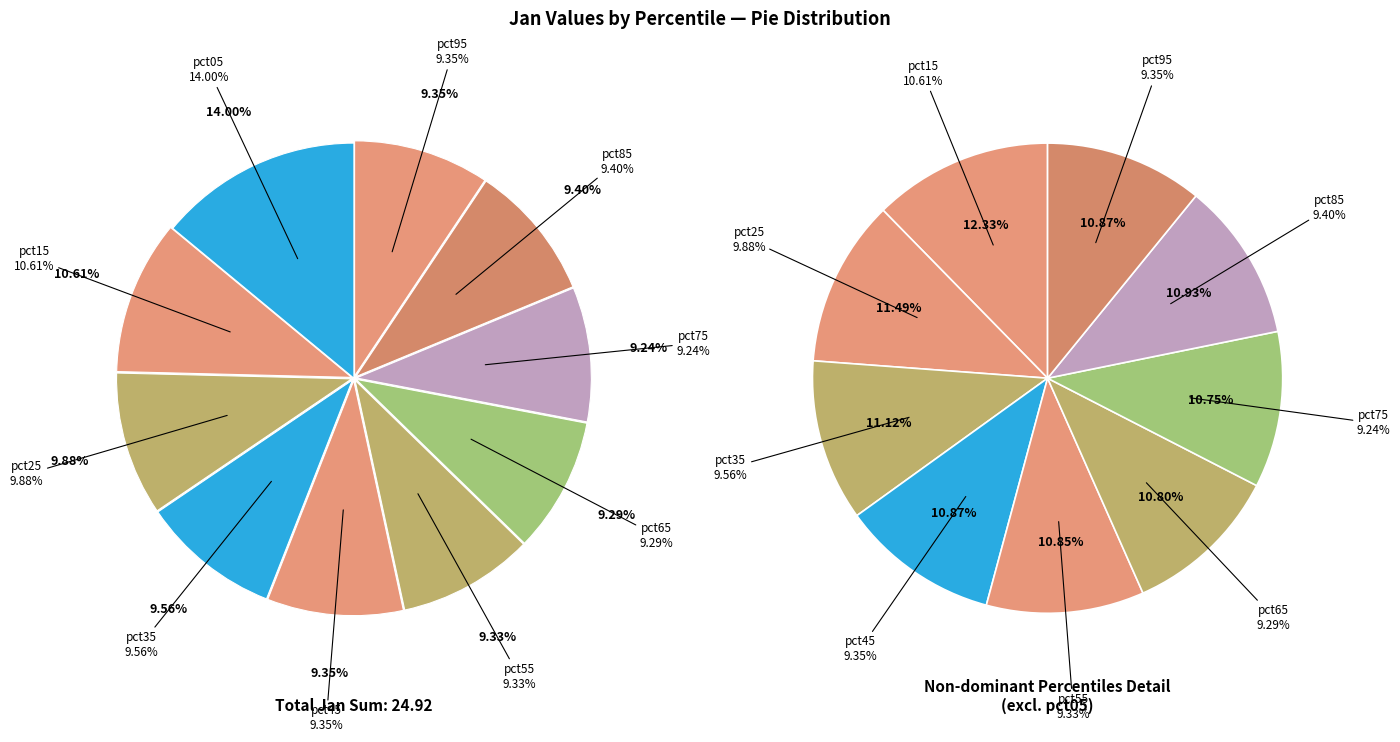

To the nearest percent, what percentage of the pie is pct65?

9%